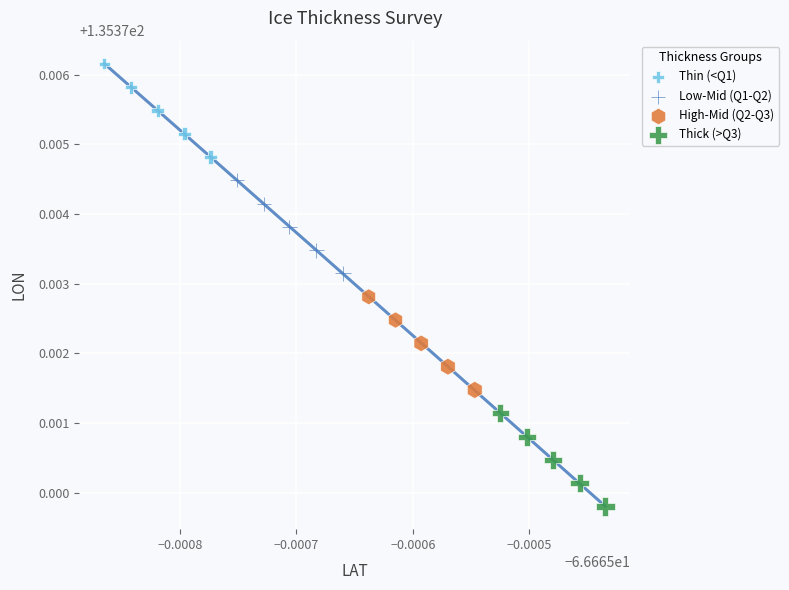

What are all the series names shown in the legend?

Thin (<Q1), Low-Mid (Q1-Q2), High-Mid (Q2-Q3), Thick (>Q3)